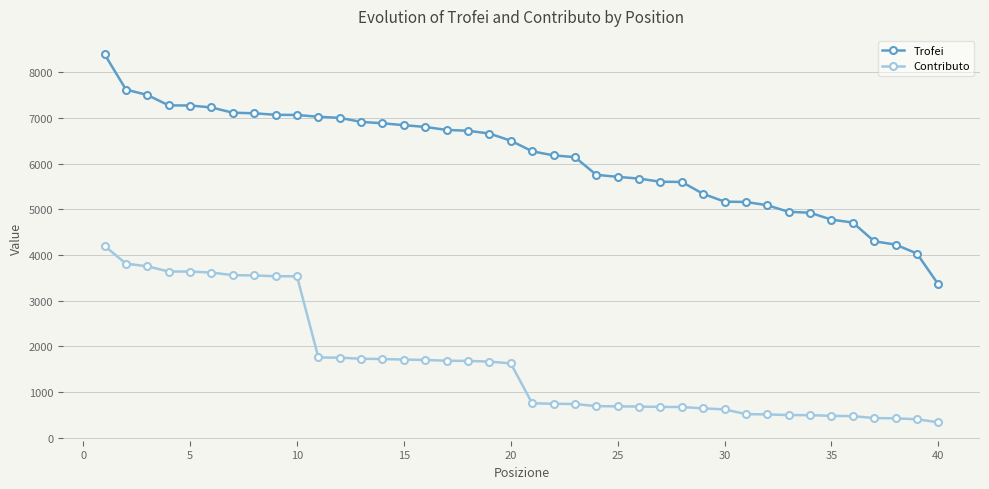

True or false: Contributo and Trofei cross at least once.

False